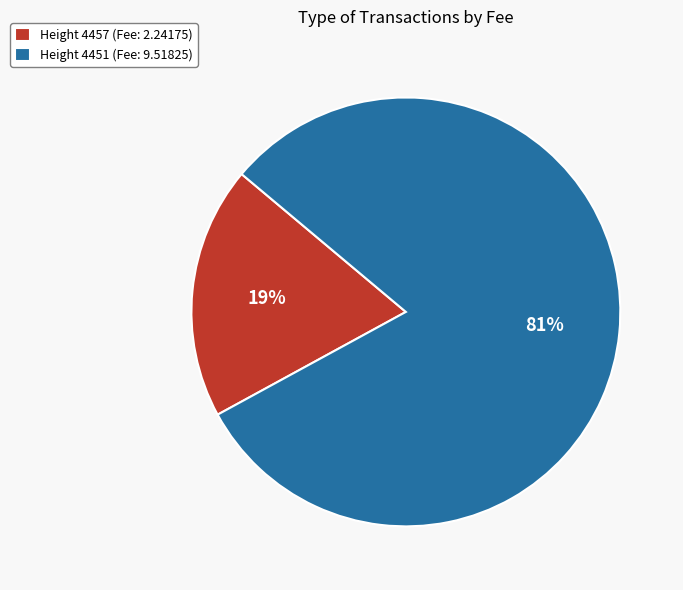

To the nearest percent, what portion does Height 4457 (Fee: 2.24175) represent?

19%